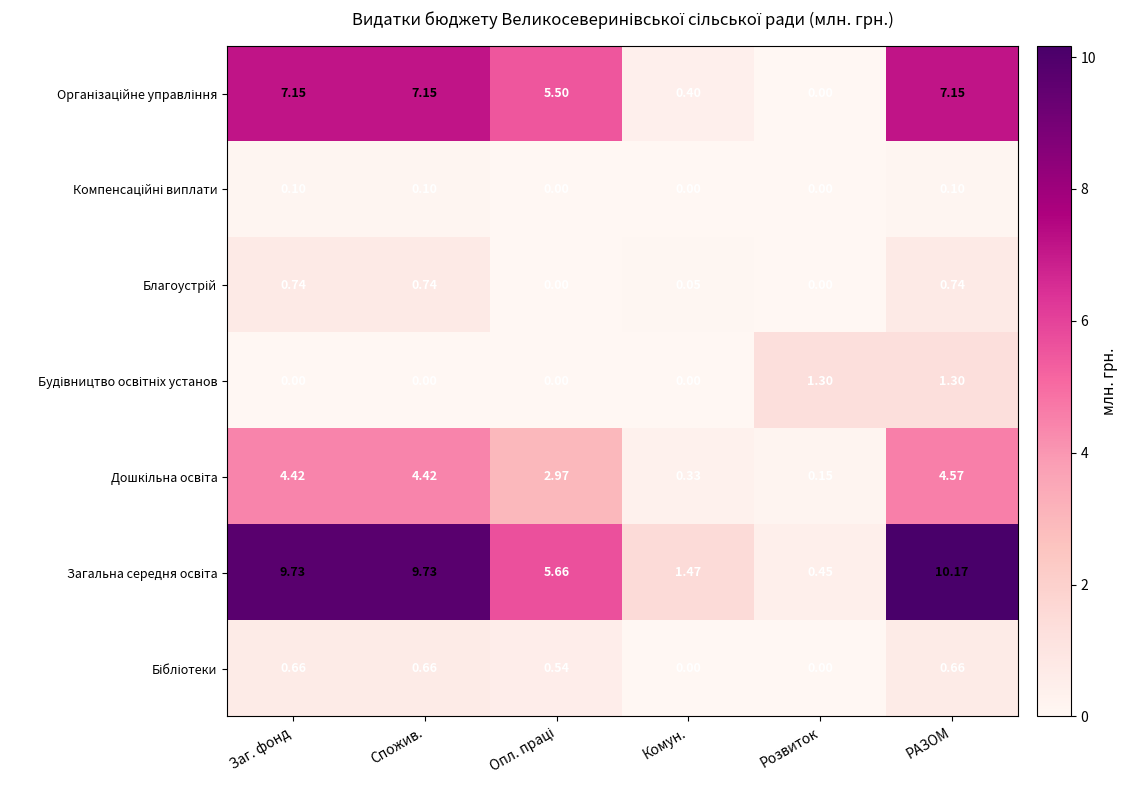

Which category has the highest value across all series?

РАЗОМ